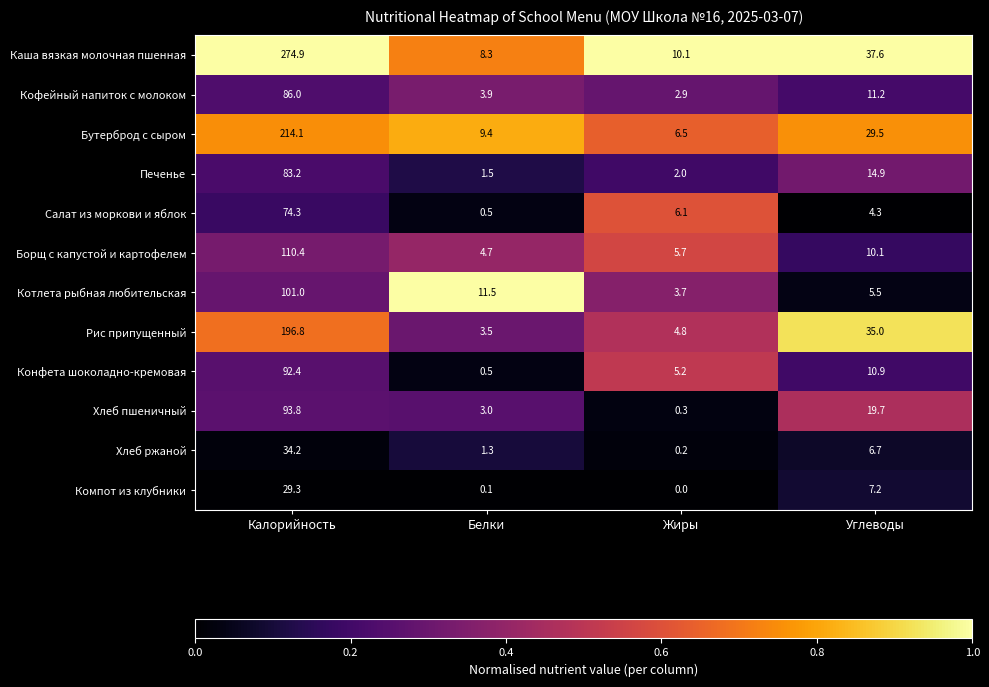

At which label is Борщ с капустой и картофелем closest to 57?

Углеводы